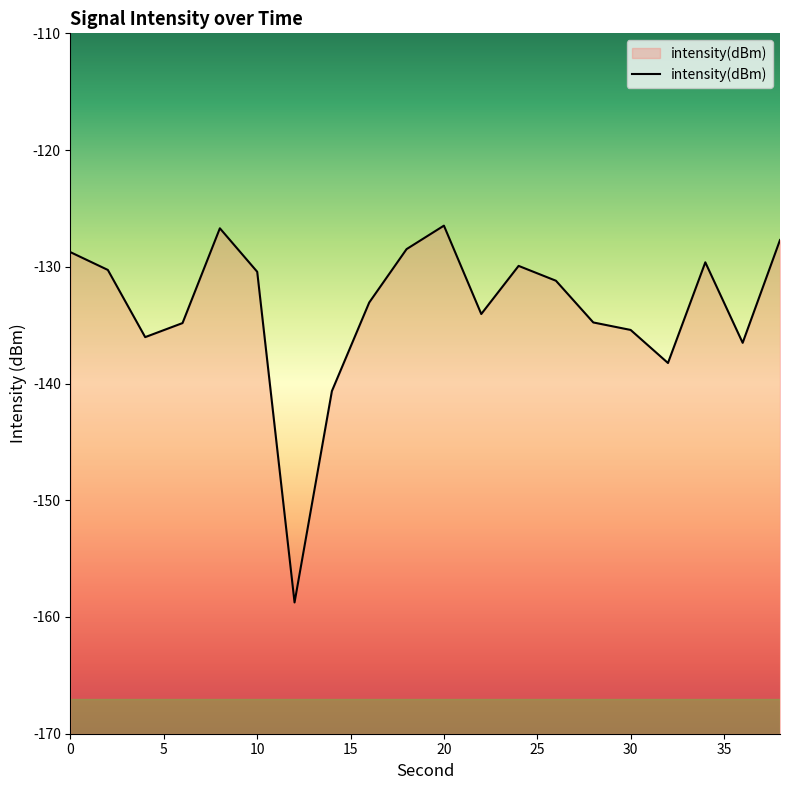

What is the sum of all values?

-2671.8